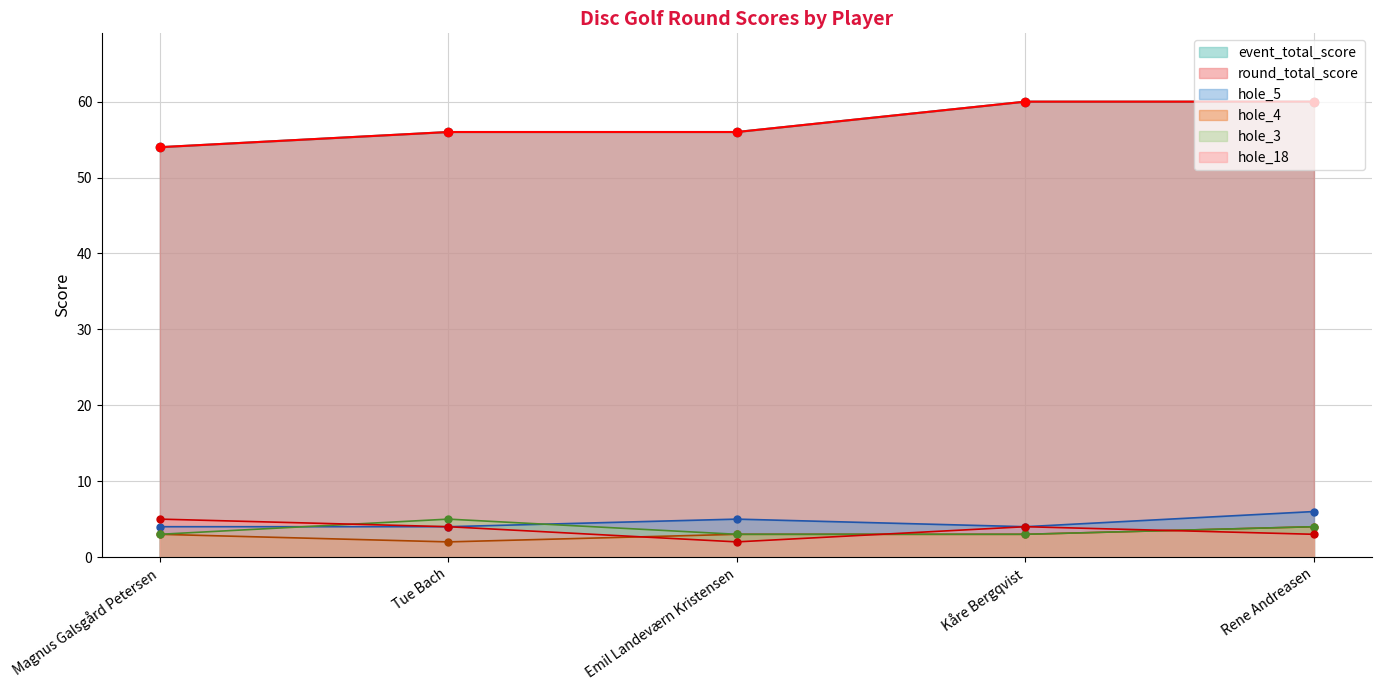

True or false: hole_3 has more than 2 points higher than both neighbors.

False